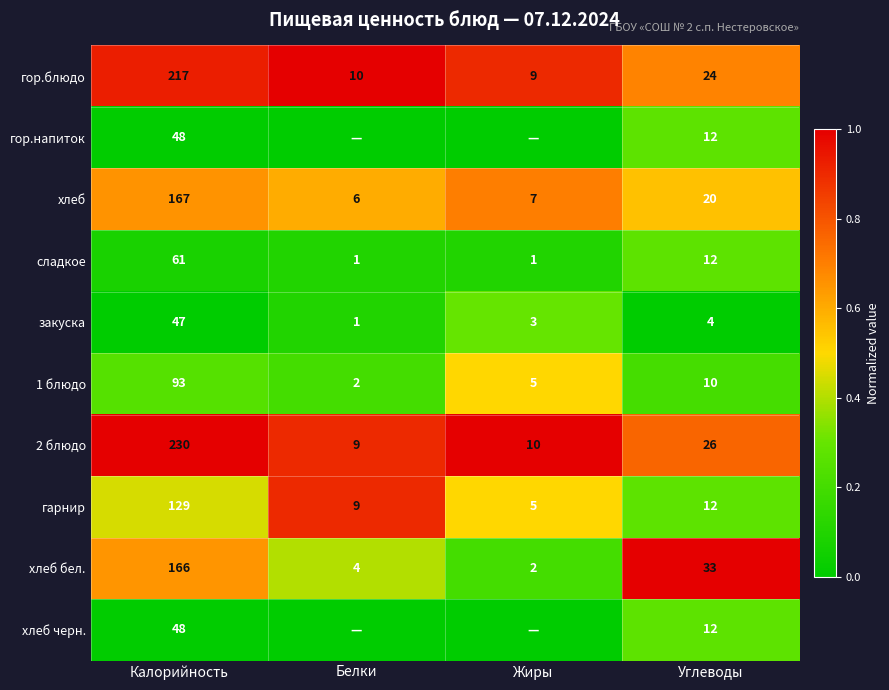

List the labels in order of закуска value, largest first.

Калорийность, Углеводы, Жиры, Белки